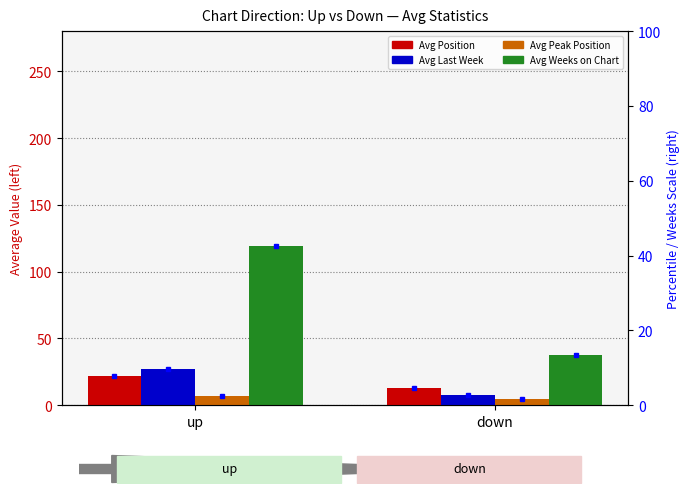

How many values in the Avg Weeks on Chart series are below 119?

1